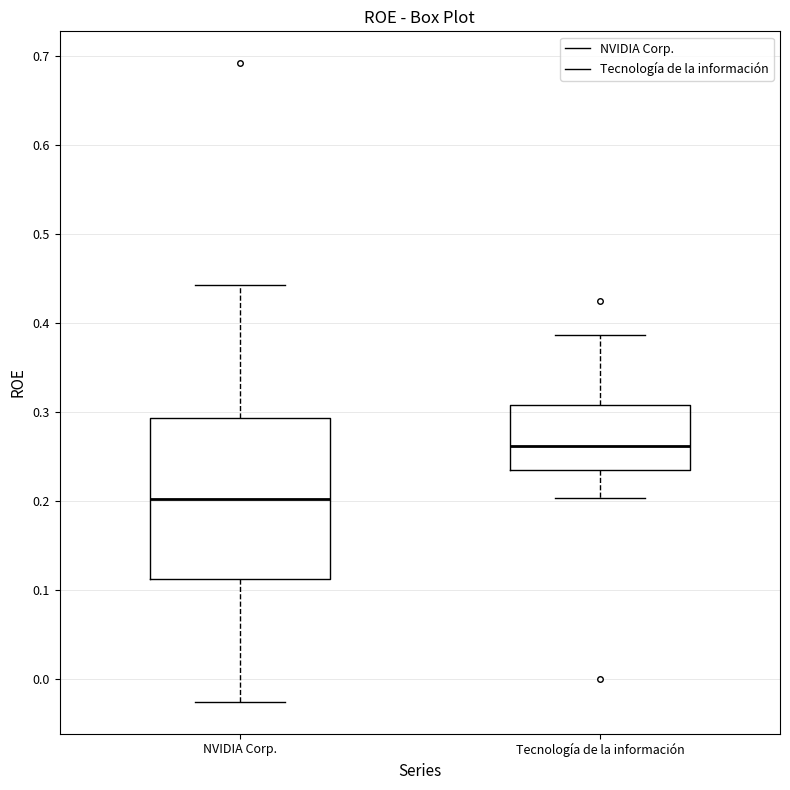

Comparing the boxes themselves (not the whiskers), which one is the tallest?

NVIDIA Corp.